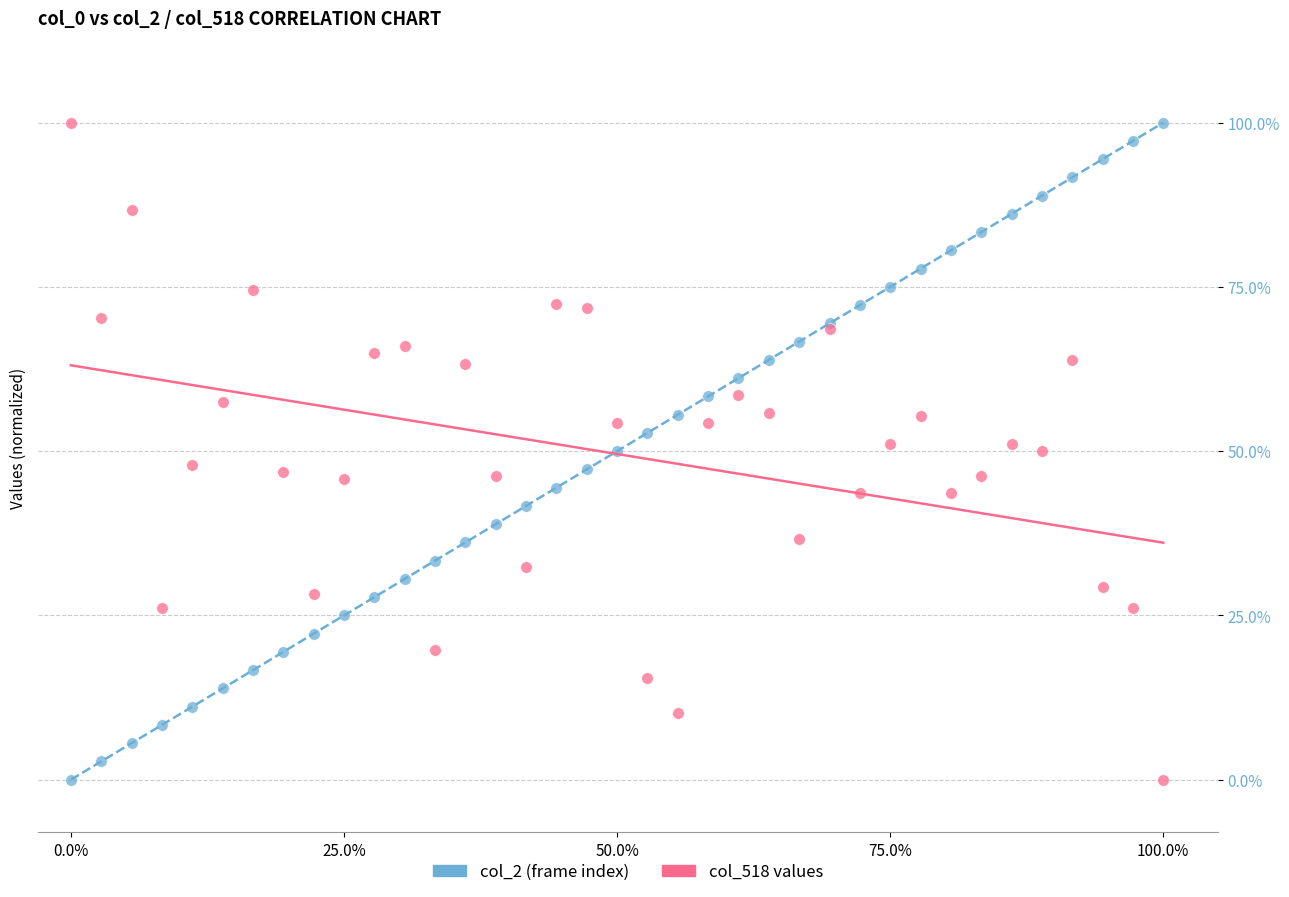

What are all the series names shown in the legend?

col_2 (frame index), col_518 values